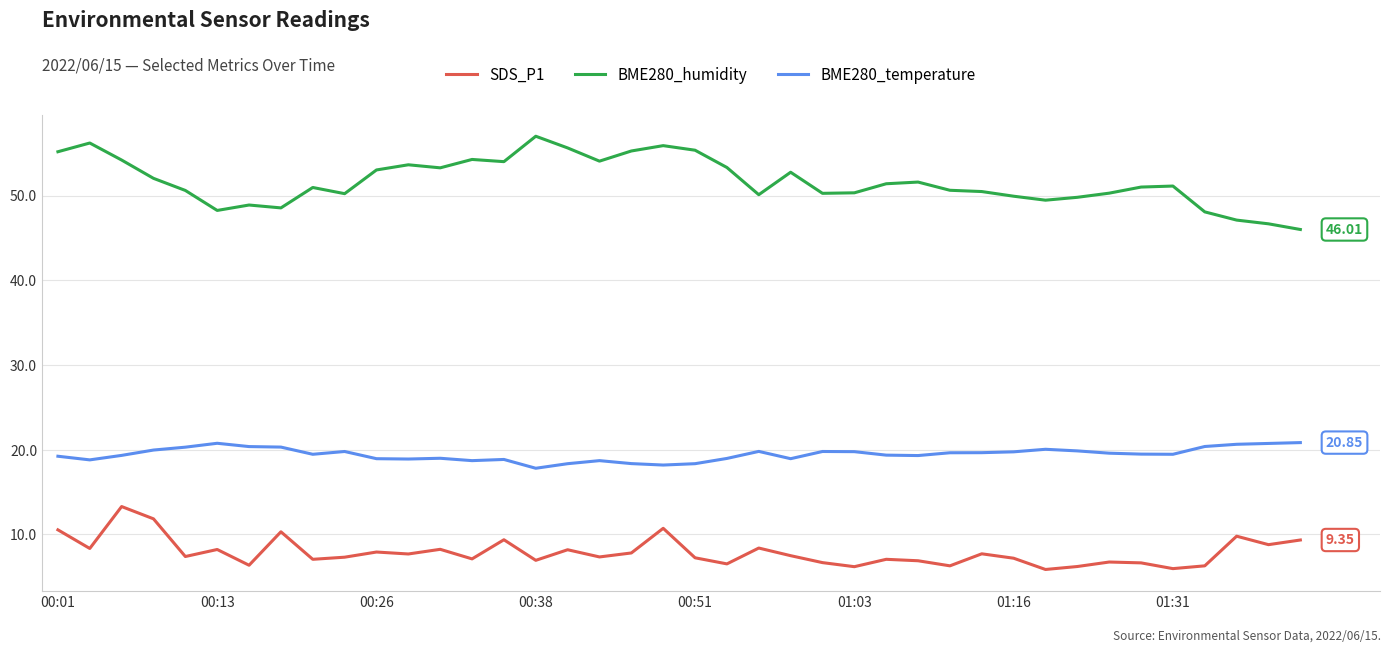

List the series in order of their peak value, highest first.

BME280_humidity, BME280_temperature, SDS_P1